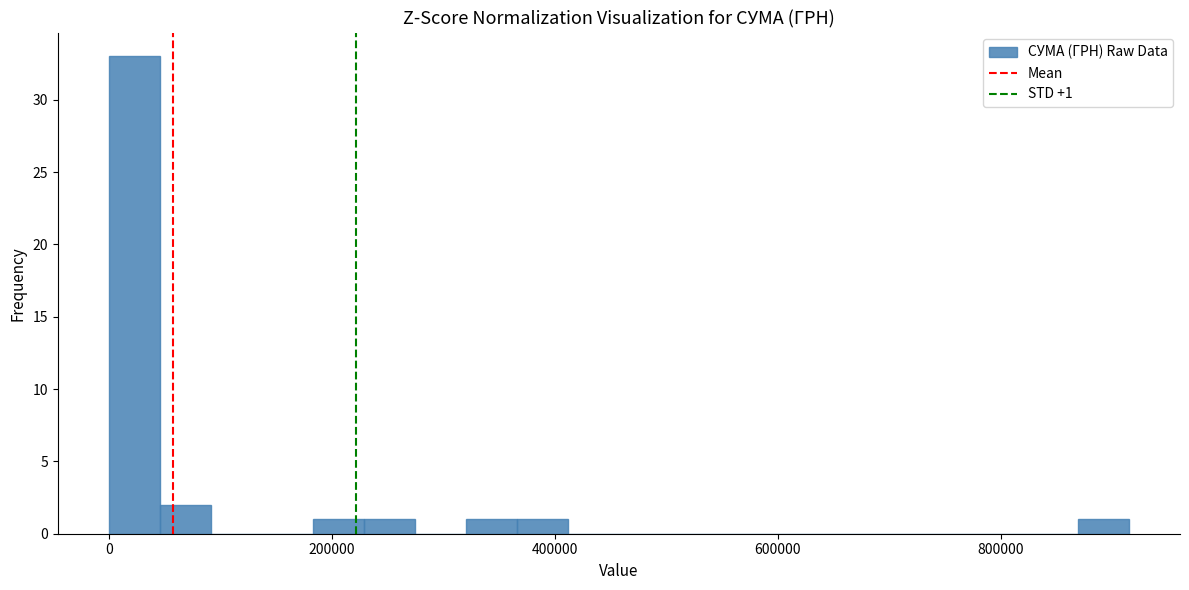

Read against the x-axis, roughly where is the centre of the tallest bar?

20000